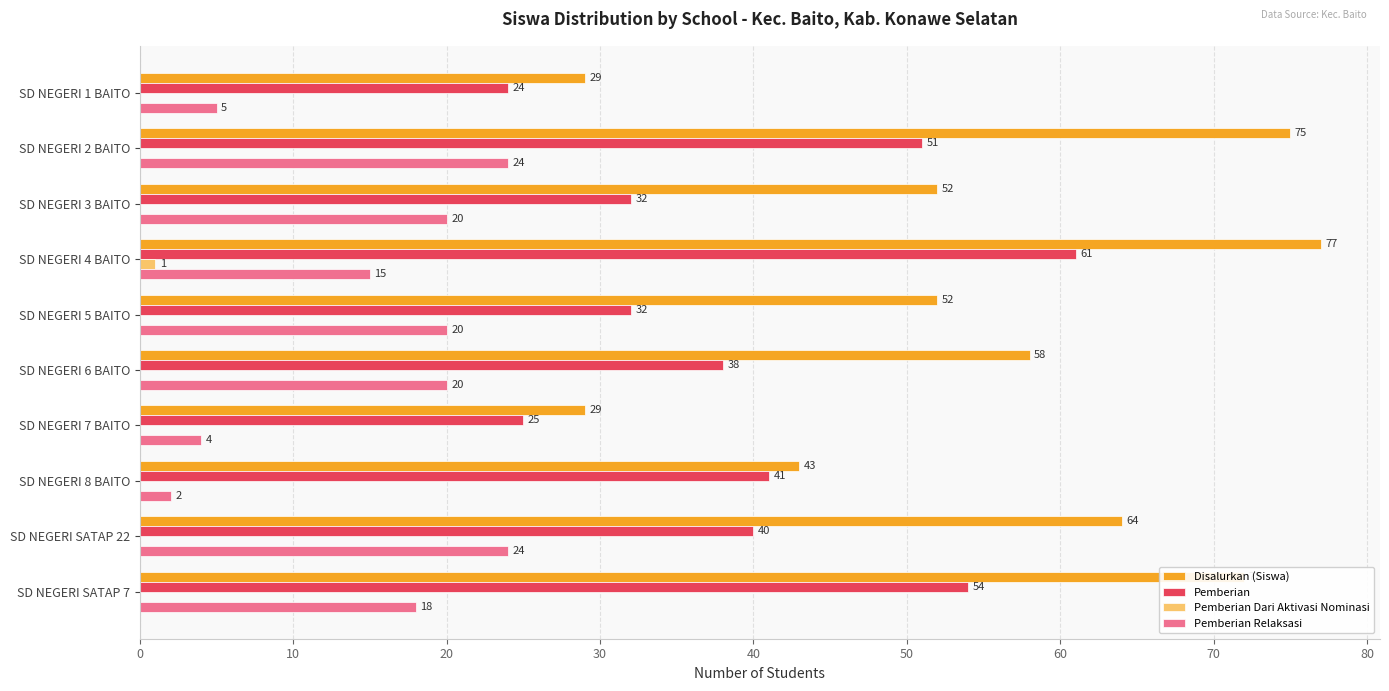

What is the maximum value for Disalurkan (Siswa)?

77